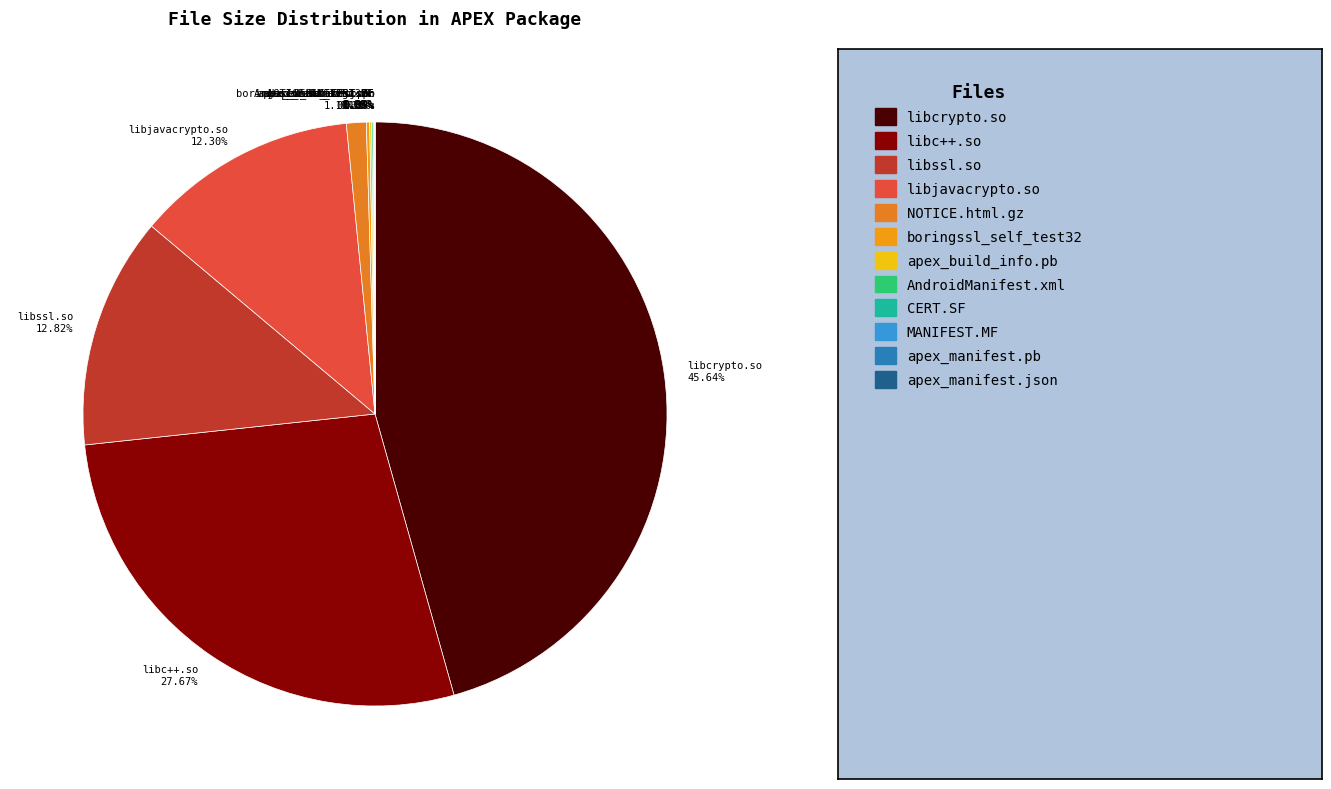

Which slice is the largest?

libcrypto.so